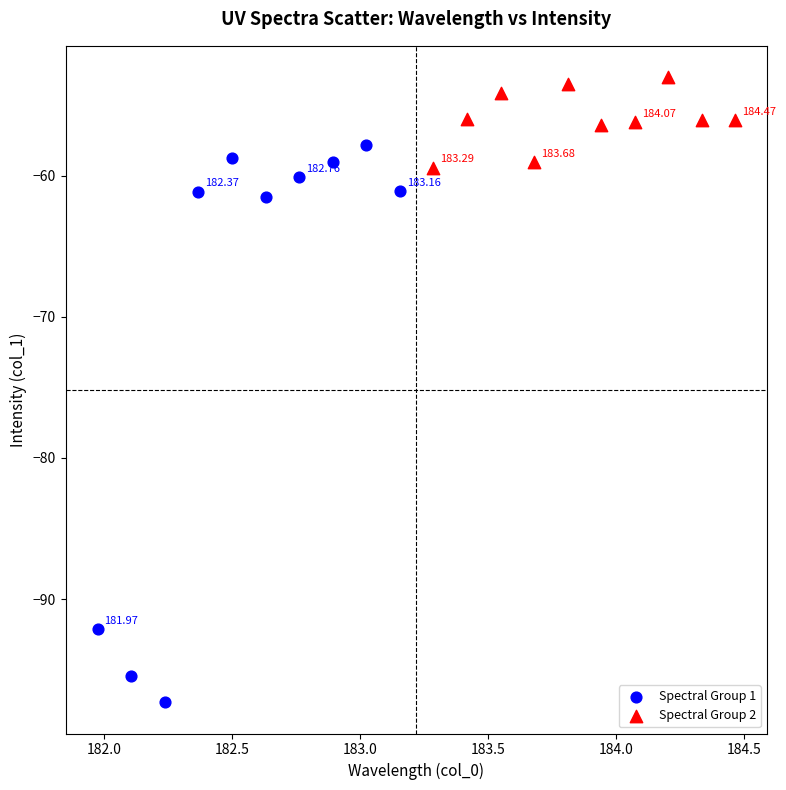

Which series reaches the maximum Y coordinate?

Spectral Group 2